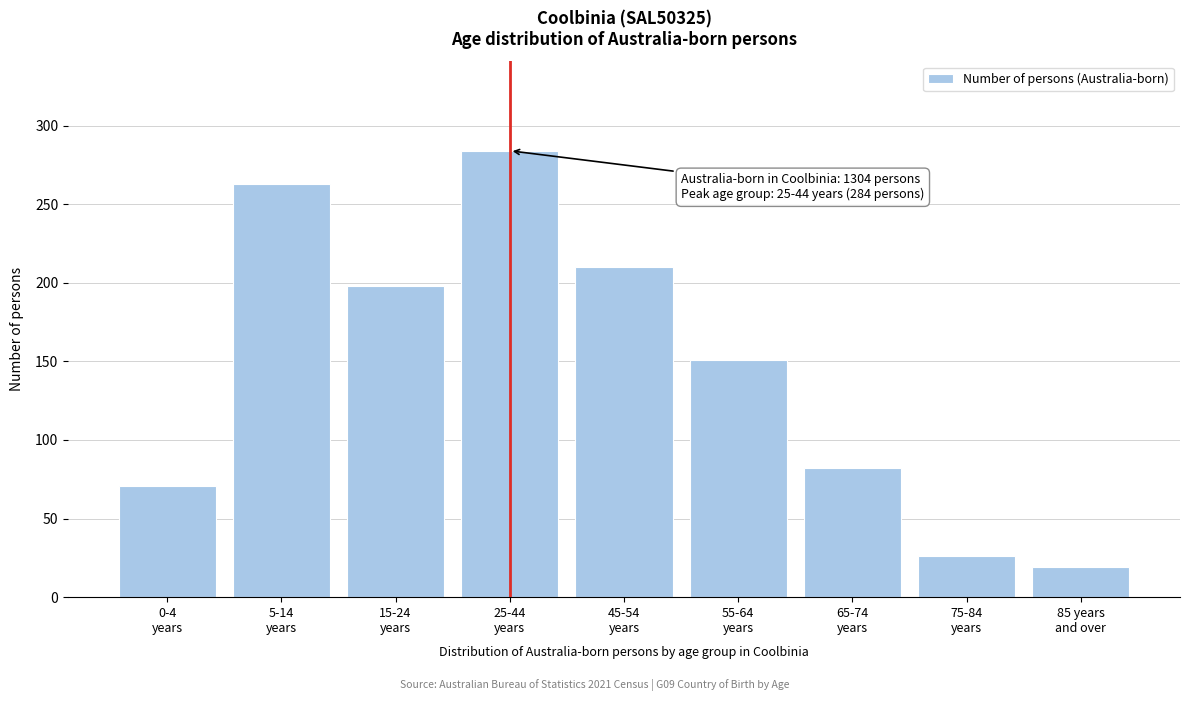

Reading left to right, list all the values displayed in this chart.

71	263	198	284	210	151	82	26	19